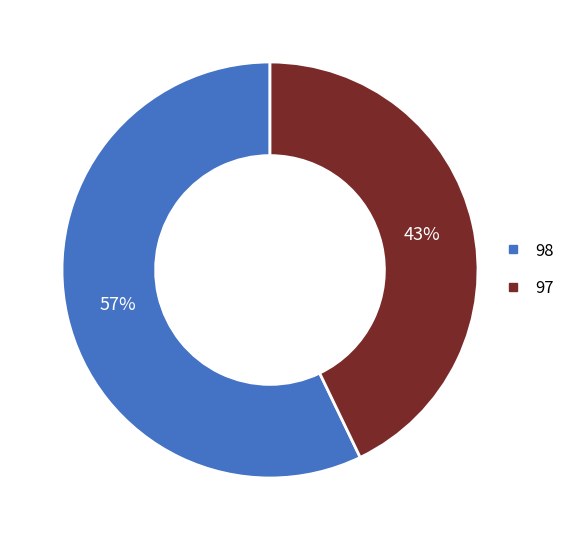

Rank the categories by value from highest to lowest.

98, 97